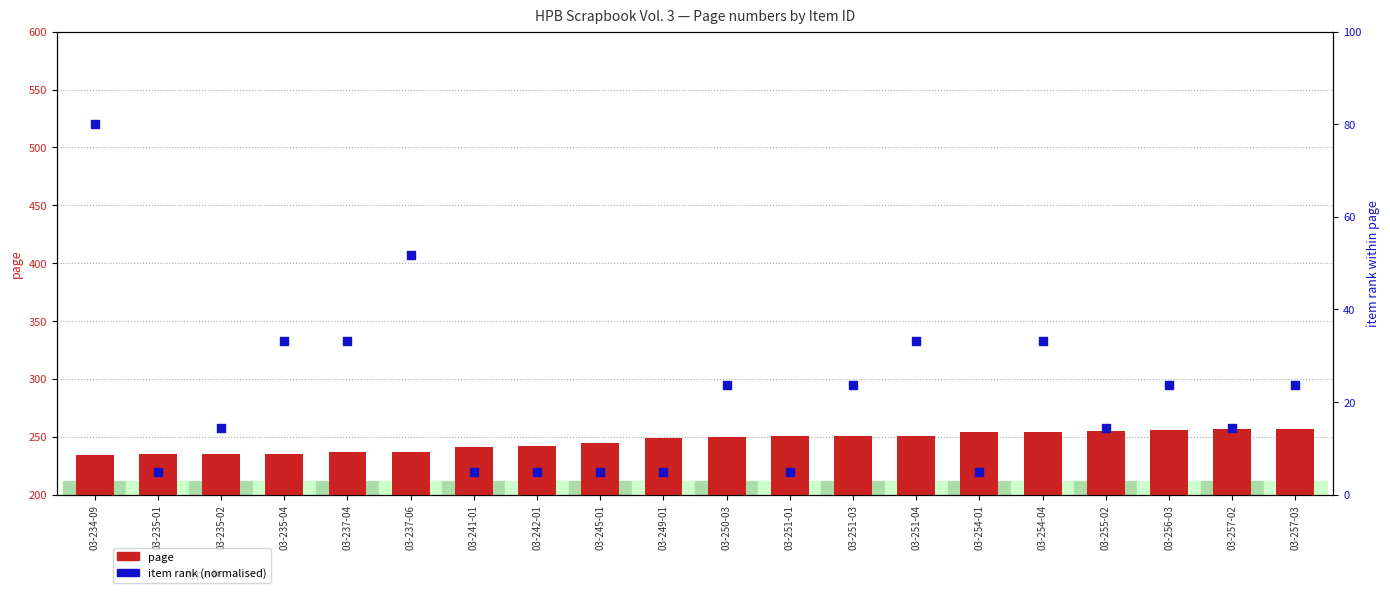

At which category is the sum across all series the highest?

03-234-09